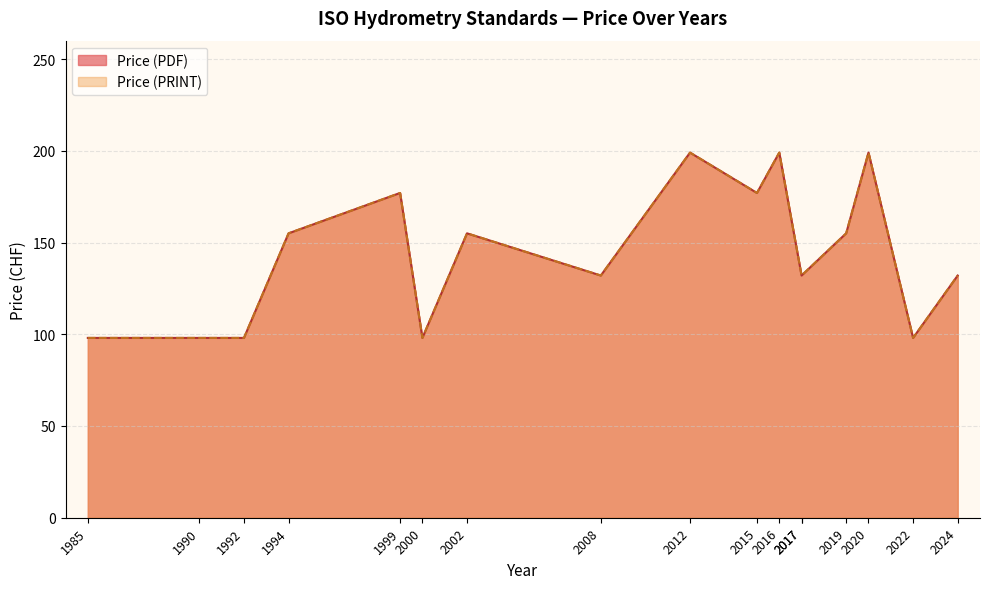

How many data points does each series have?

17